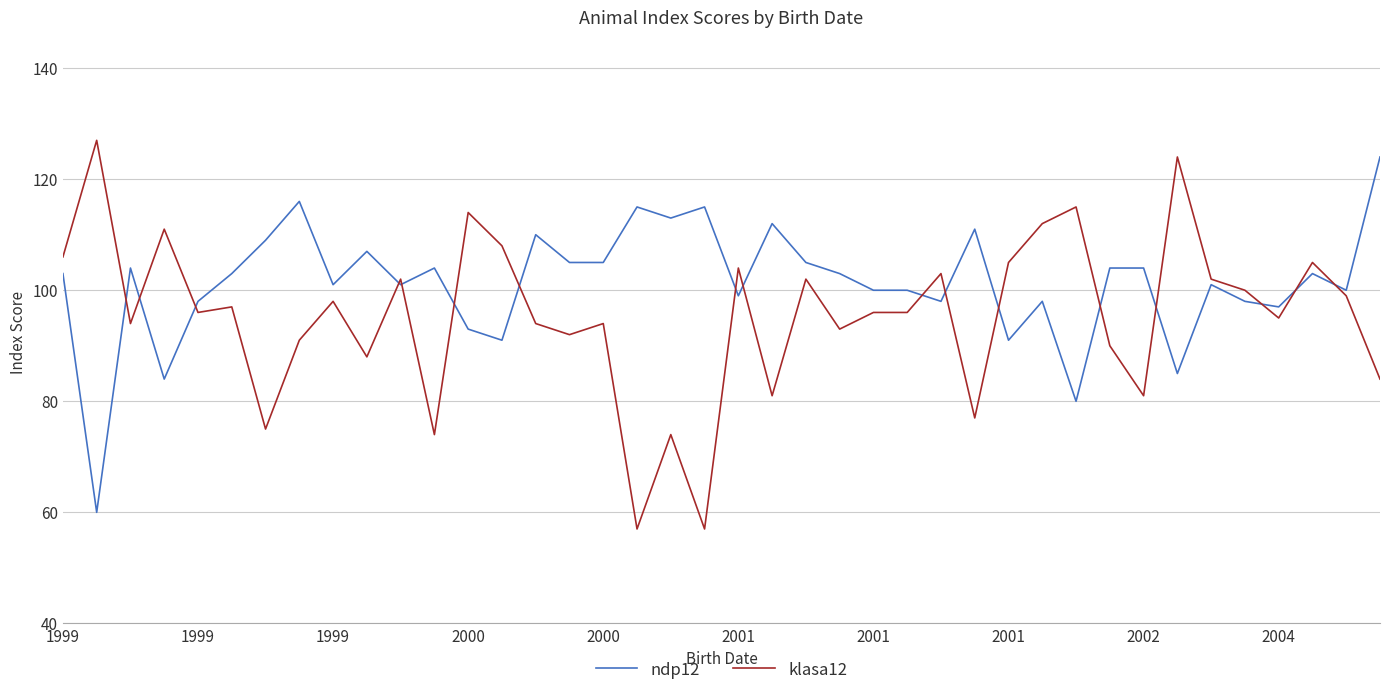

Which series has the largest total across all categories?

ndp12